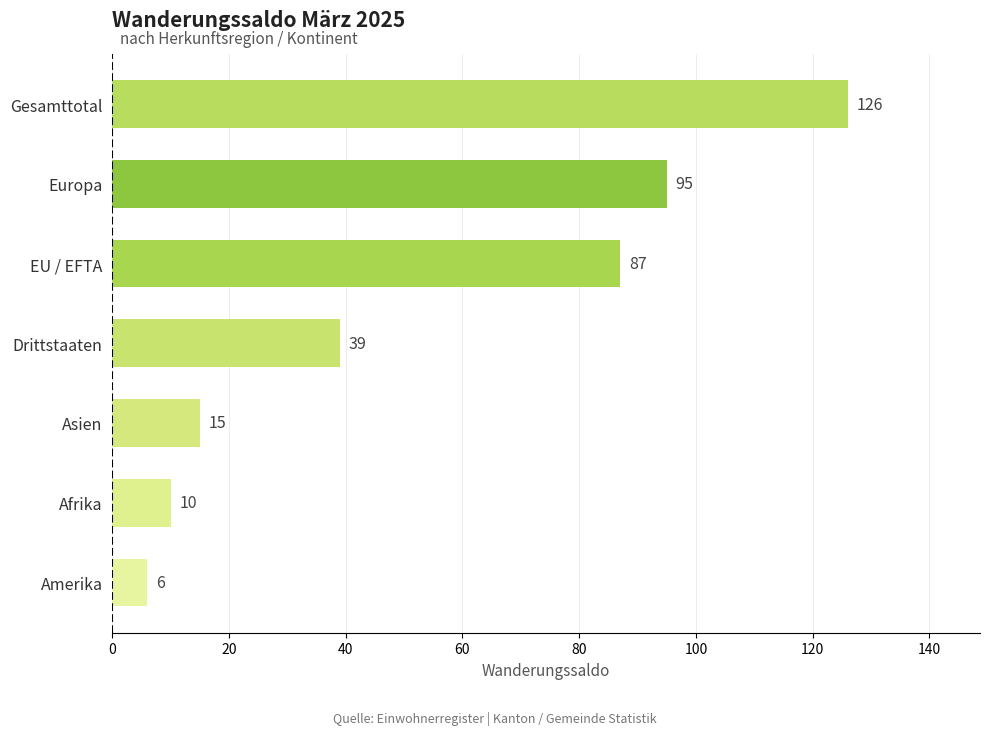

What is the sum of all values?

378